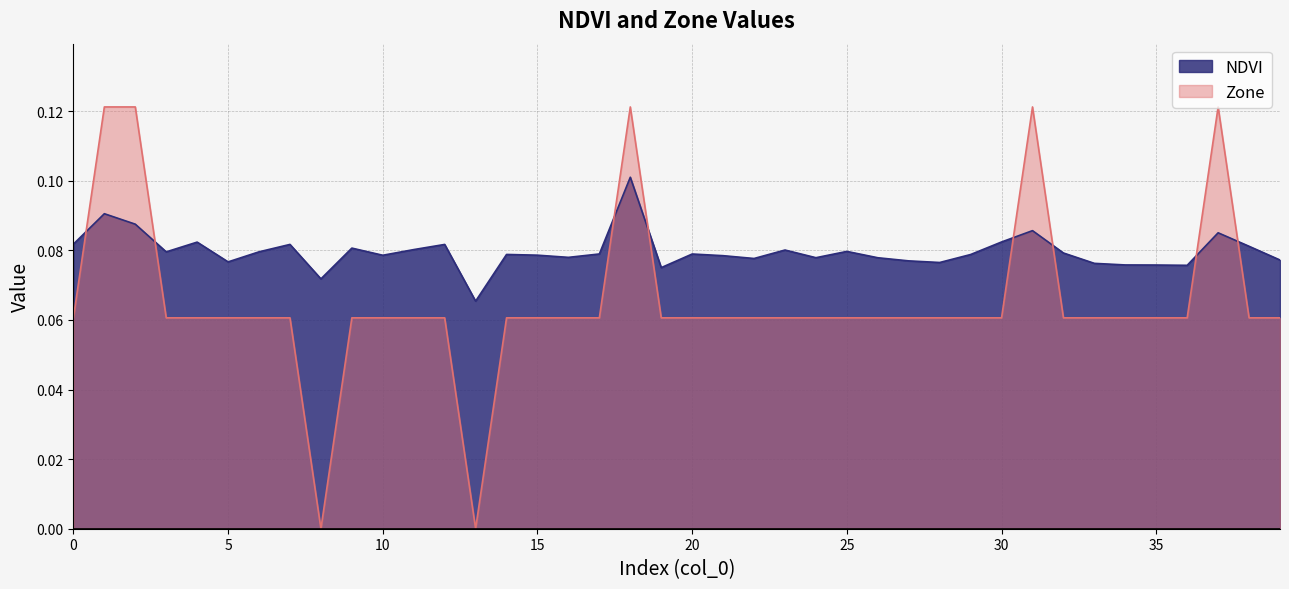

What is the difference between the Zone values at 37 and 22?

0.1